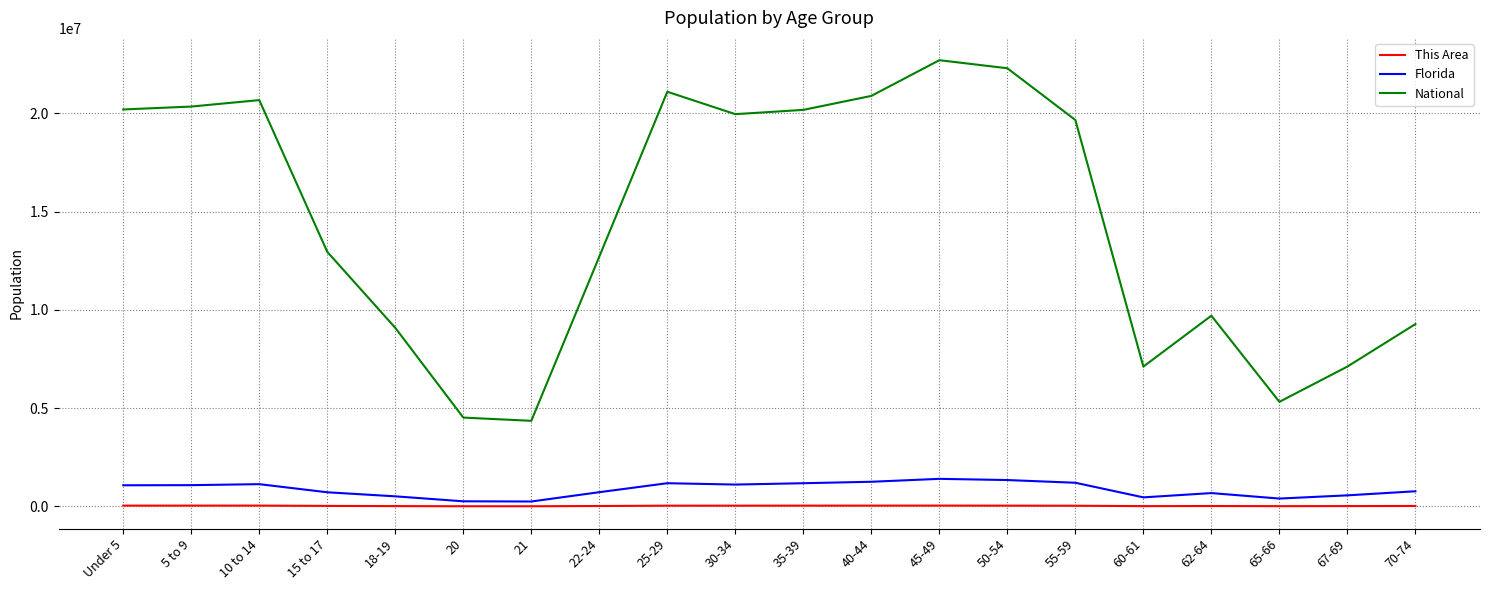

What are all the series names shown in the legend?

This Area, Florida, National